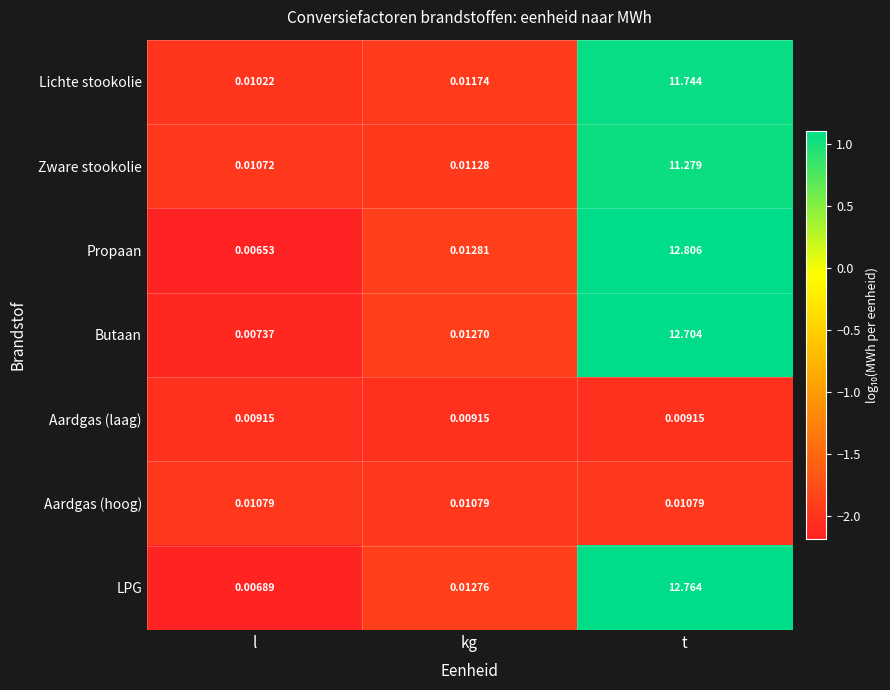

Where is Butaan nearest to the value 6?

kg